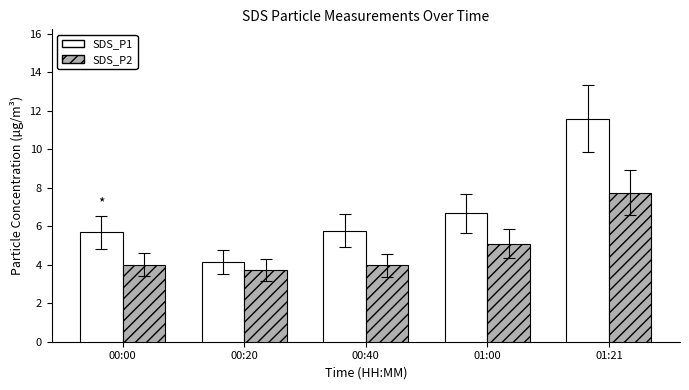

At 00:20, list the series in order from smallest to largest.

SDS_P2, SDS_P1